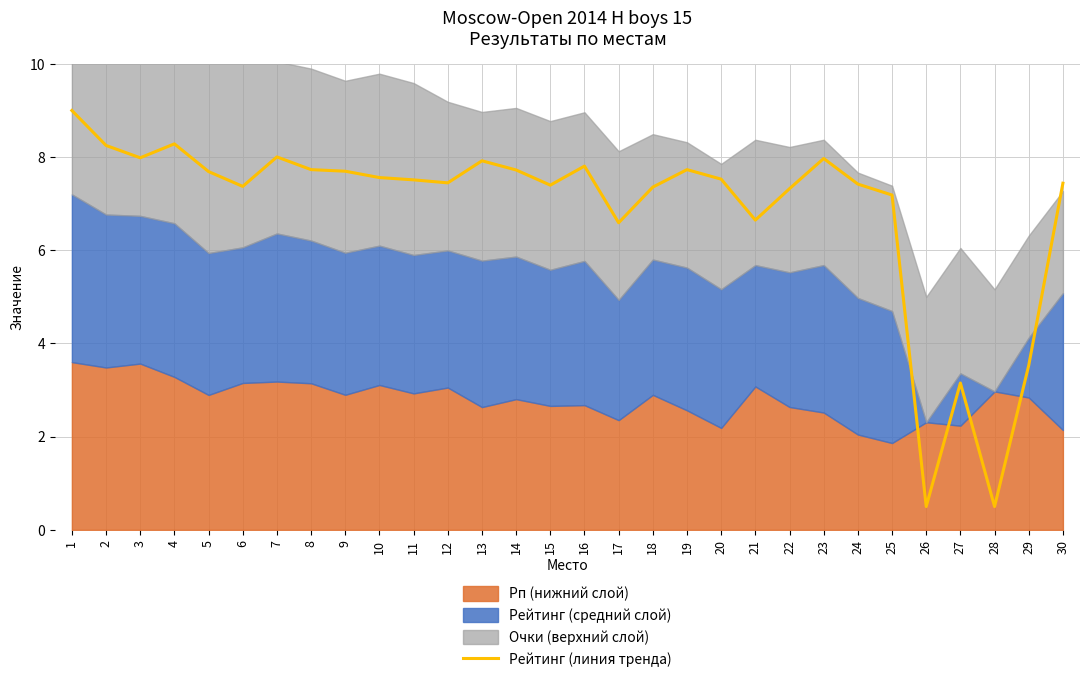

What is the value of the 20th point from the left?

7.5